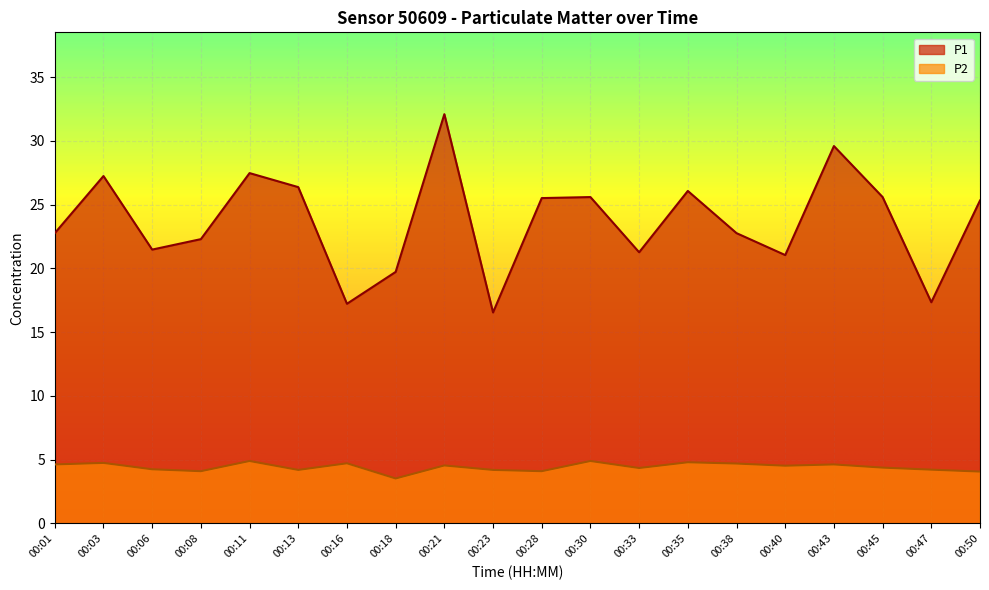

What are all the series names shown in the legend?

P1, P2